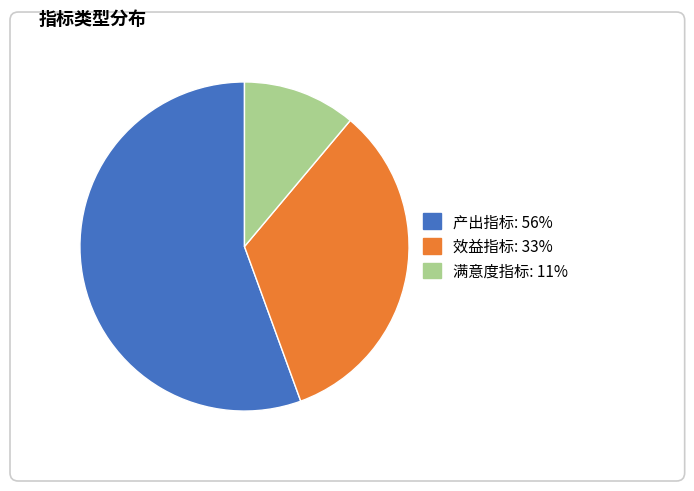

What is the majority slice?

产出指标